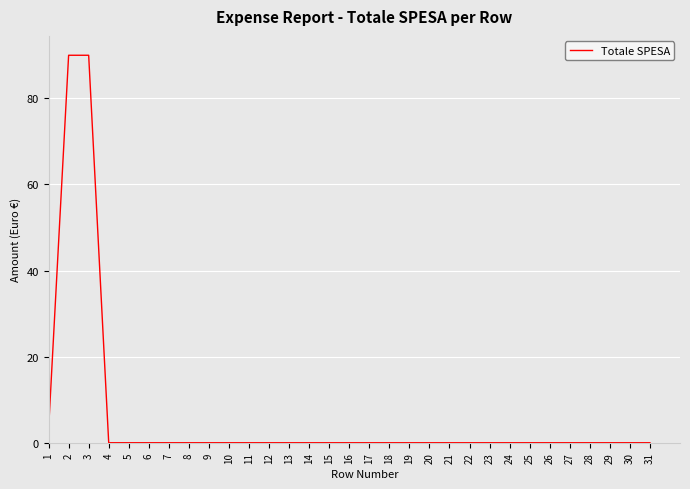

Is it true that the value at 11 is 29.7?

False